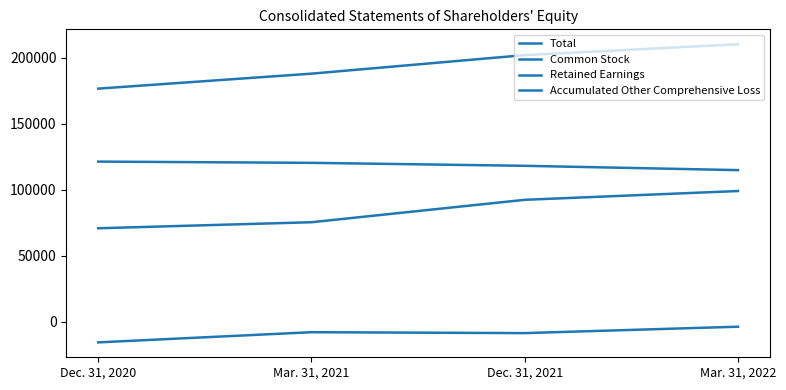

Does the chart display data point markers on the line(s)?

No